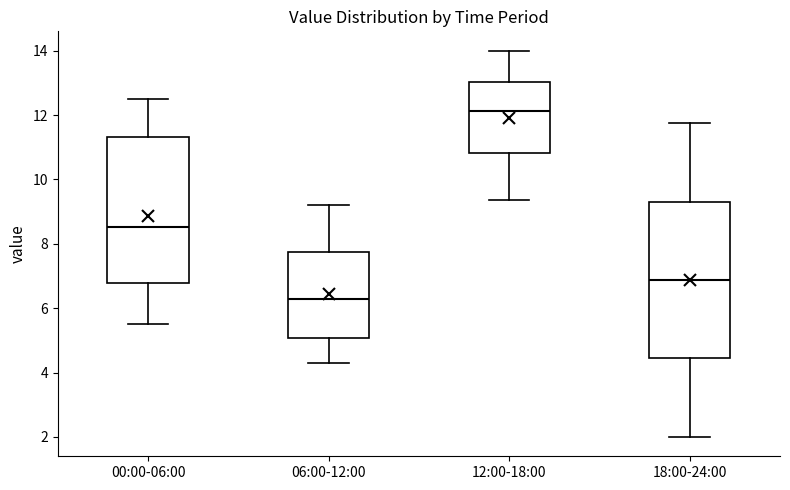

Which box's median line is the highest?

12:00-18:00